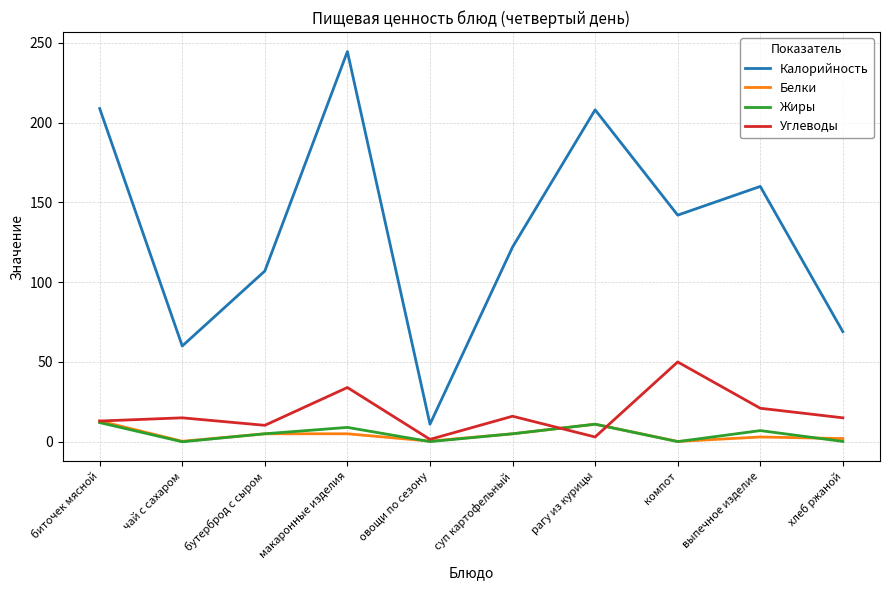

Where does the Белки series first go above 5?

биточек мясной